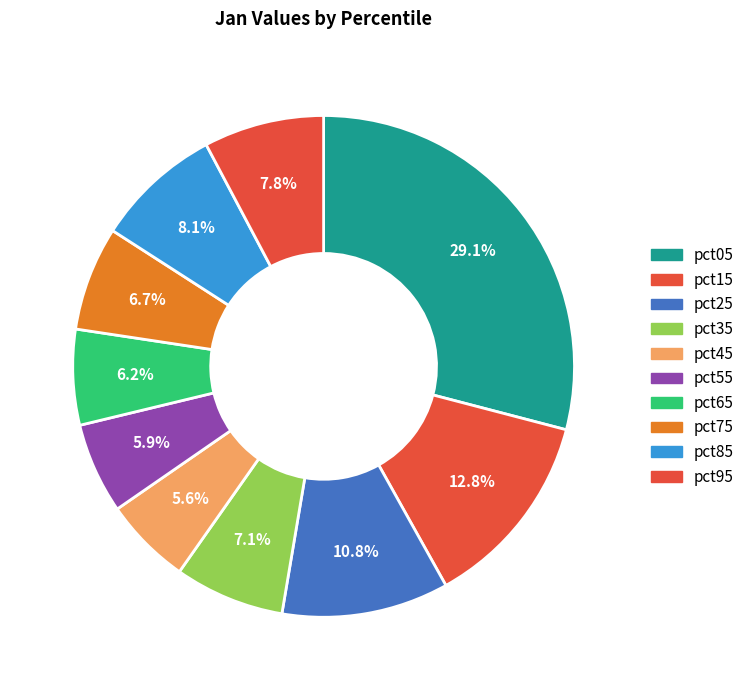

Rank the categories by value from lowest to highest.

pct45, pct55, pct65, pct75, pct35, pct95, pct85, pct25, pct15, pct05